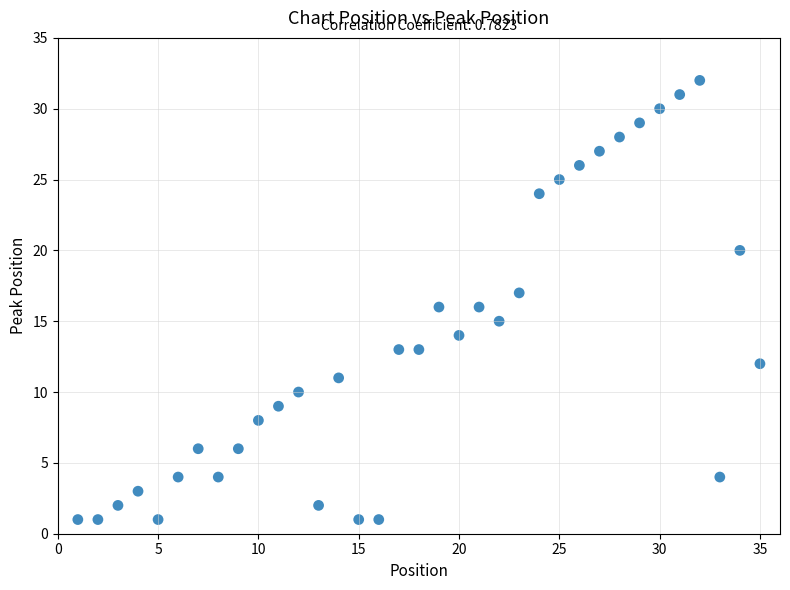

What is the range of X values (max minus min)?

34